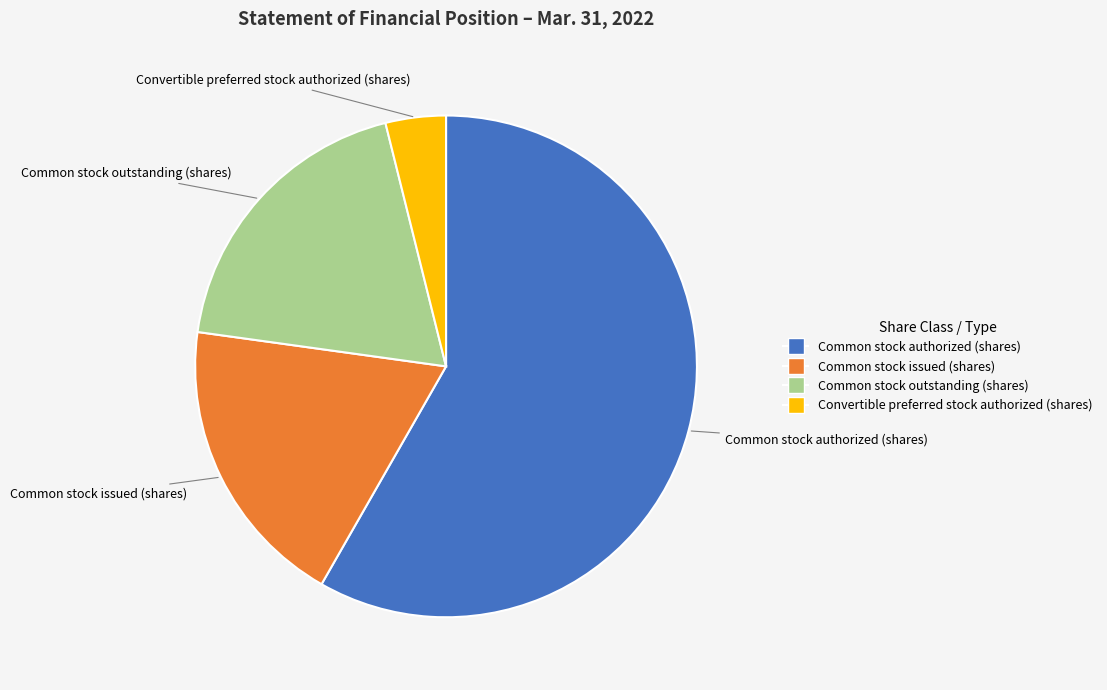

Is there a majority slice in this chart?

Yes